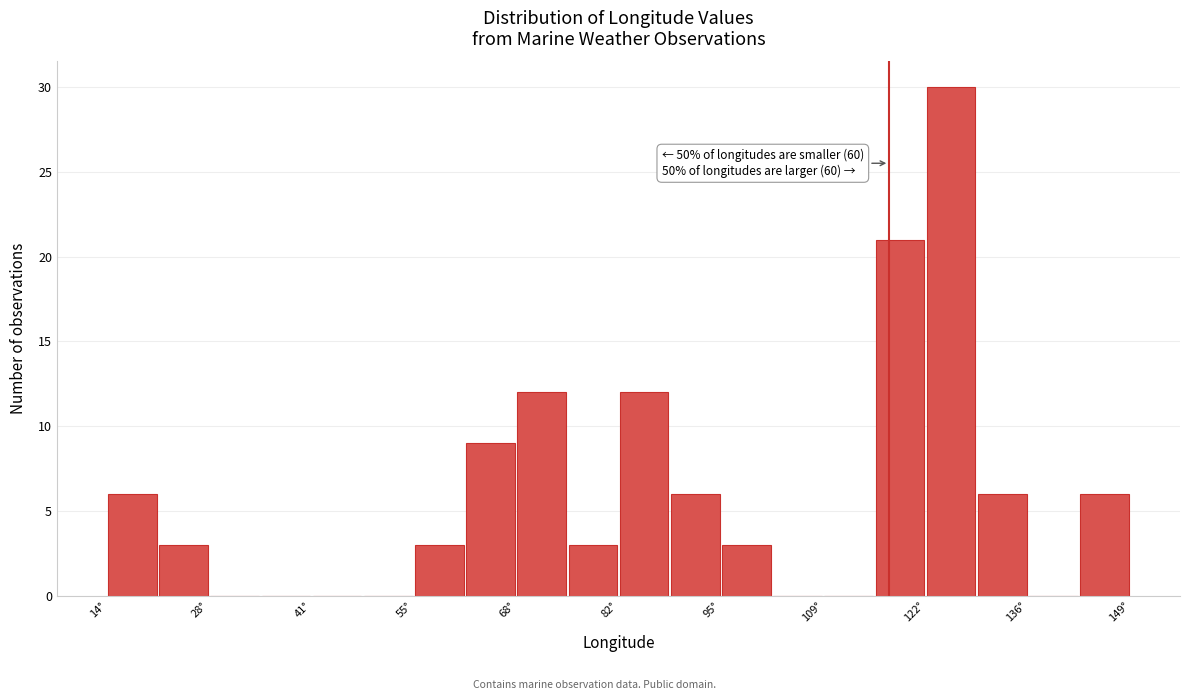

Around what value on the x-axis is the tallest bar? Give the approximate position of its centre, as read against the axis.

126